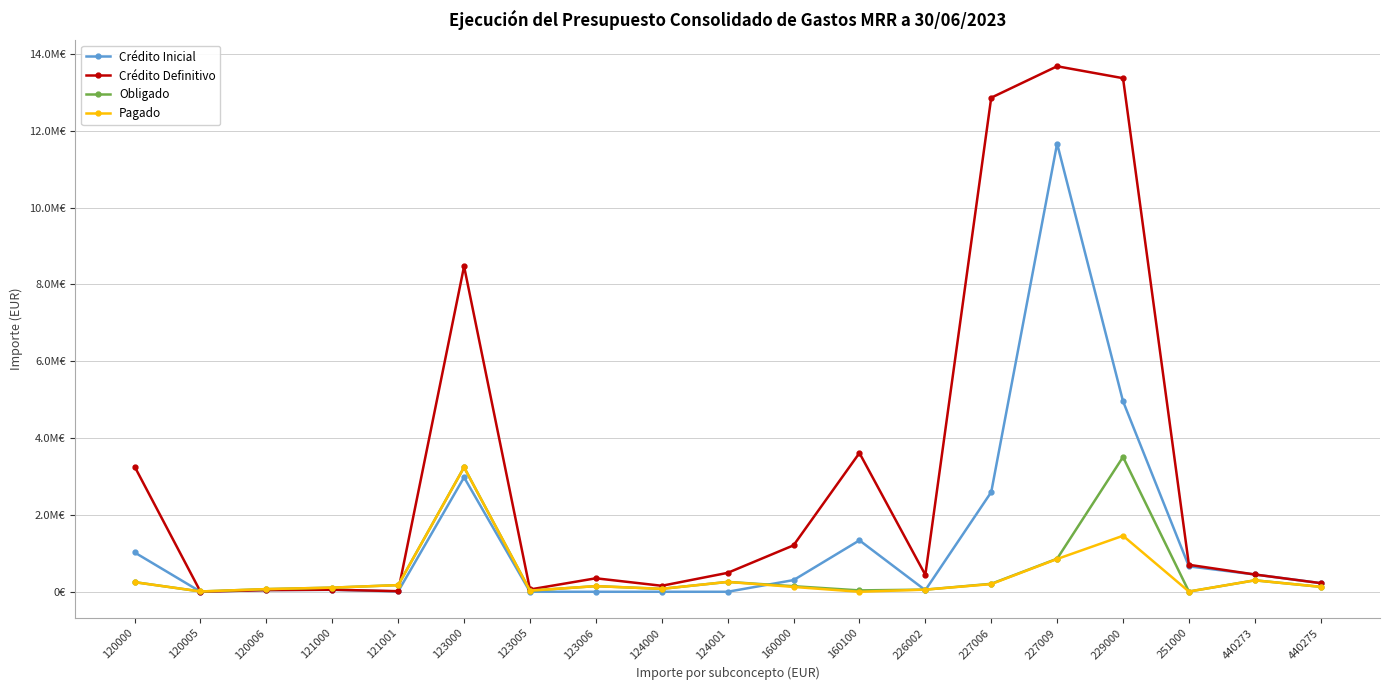

Which series has the largest range (max minus min)?

Crédito Definitivo